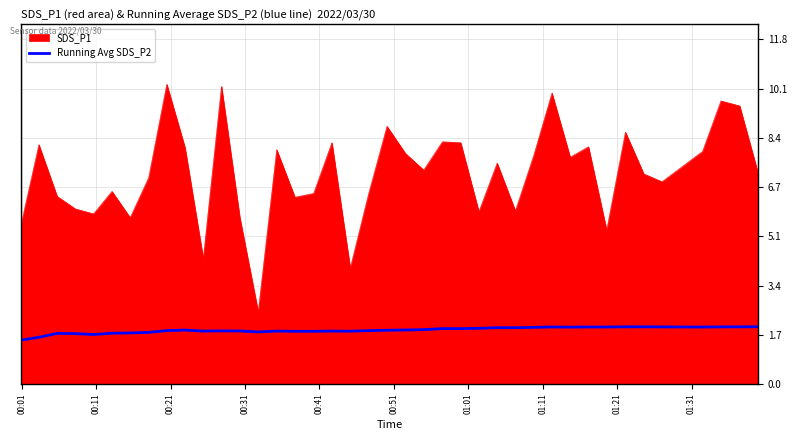

How many distinct data groups are displayed?

2